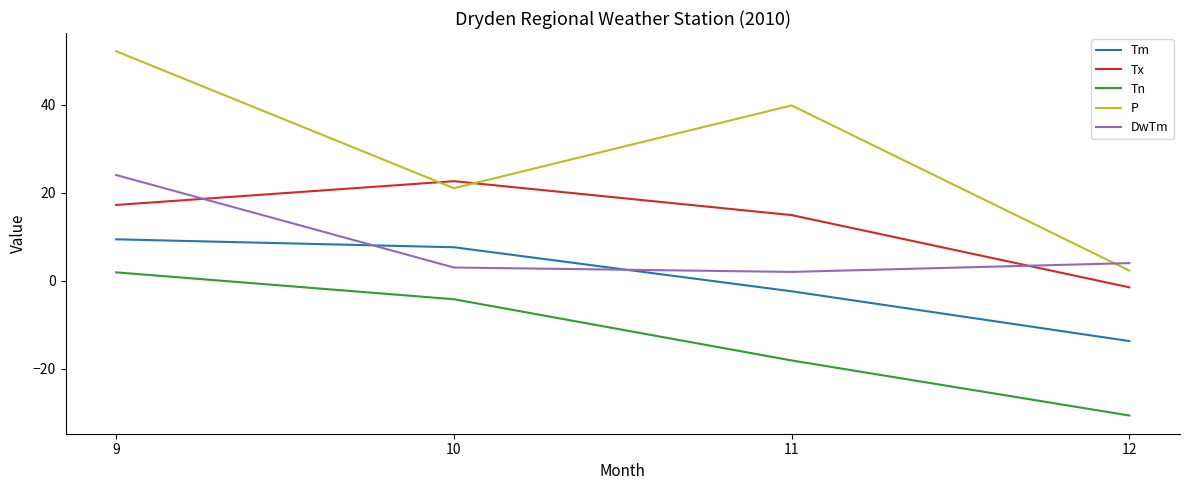

Rank the series by their maximum value, from highest to lowest.

P, DwTm, Tx, Tm, Tn